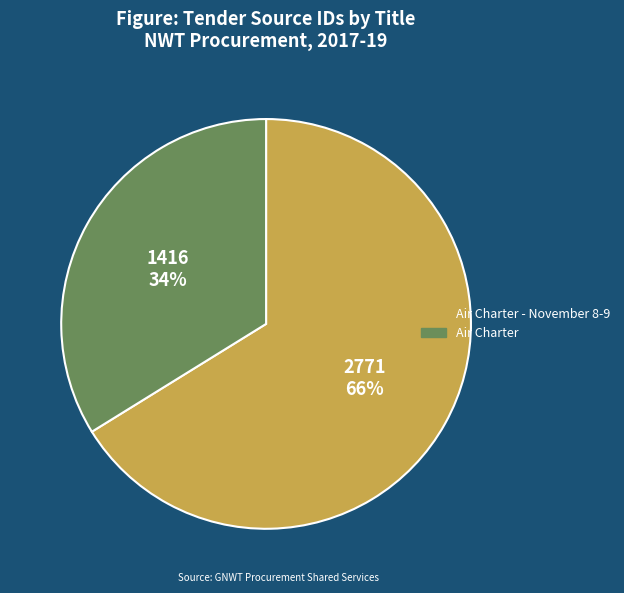

Do Air Charter - November 8-9 and Air Charter together represent more than half of the pie?

Yes